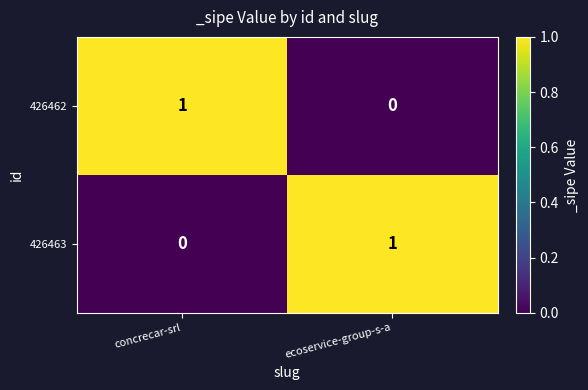

Reading right to left, what are all the values shown in this chart?

426462: ecoservice-group-s-a=0	concrecar-srl=1
426463: ecoservice-group-s-a=1	concrecar-srl=0